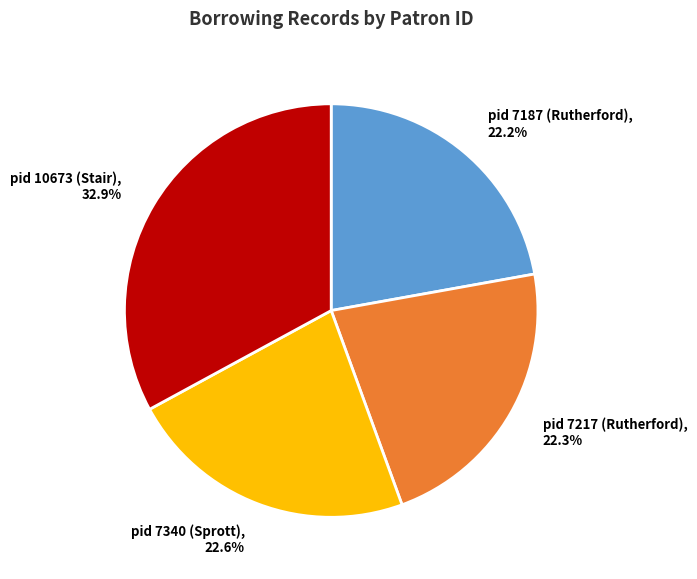

To the nearest percent, what is the difference between the pid 7217 (Rutherford) and pid 10673 (Stair) slice percentages?

11%